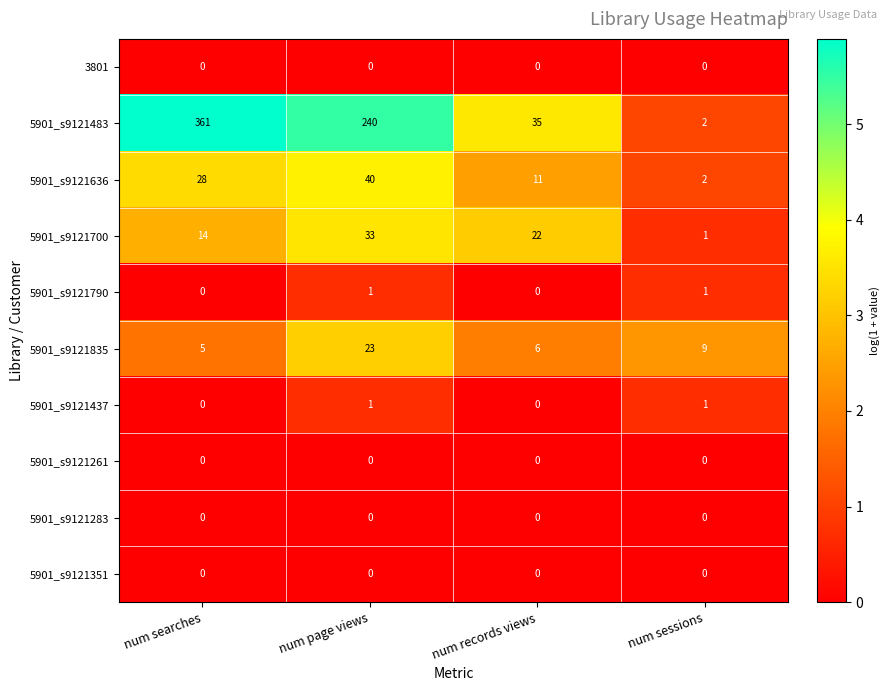

Count the 5901_s9121636 values in the range 11 to 40.

3